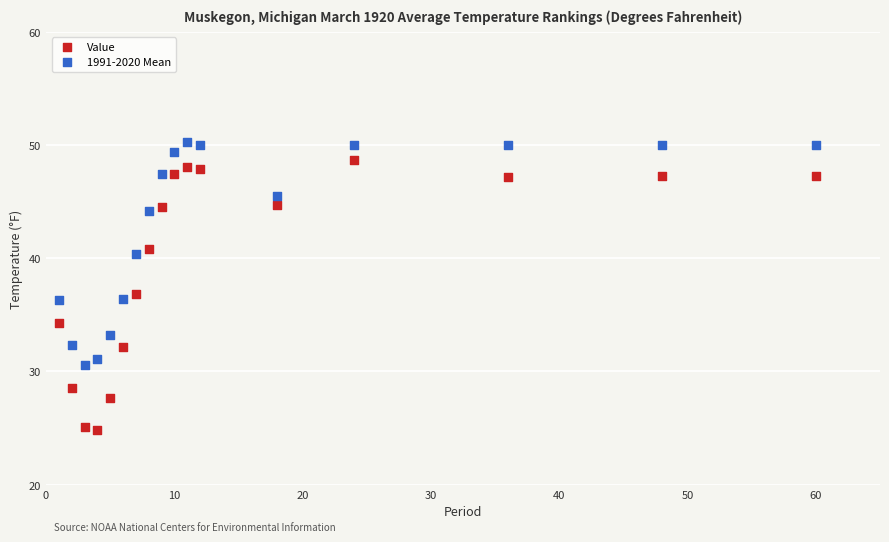

Across all data points, what is the range of X values (max minus min)?

59.0